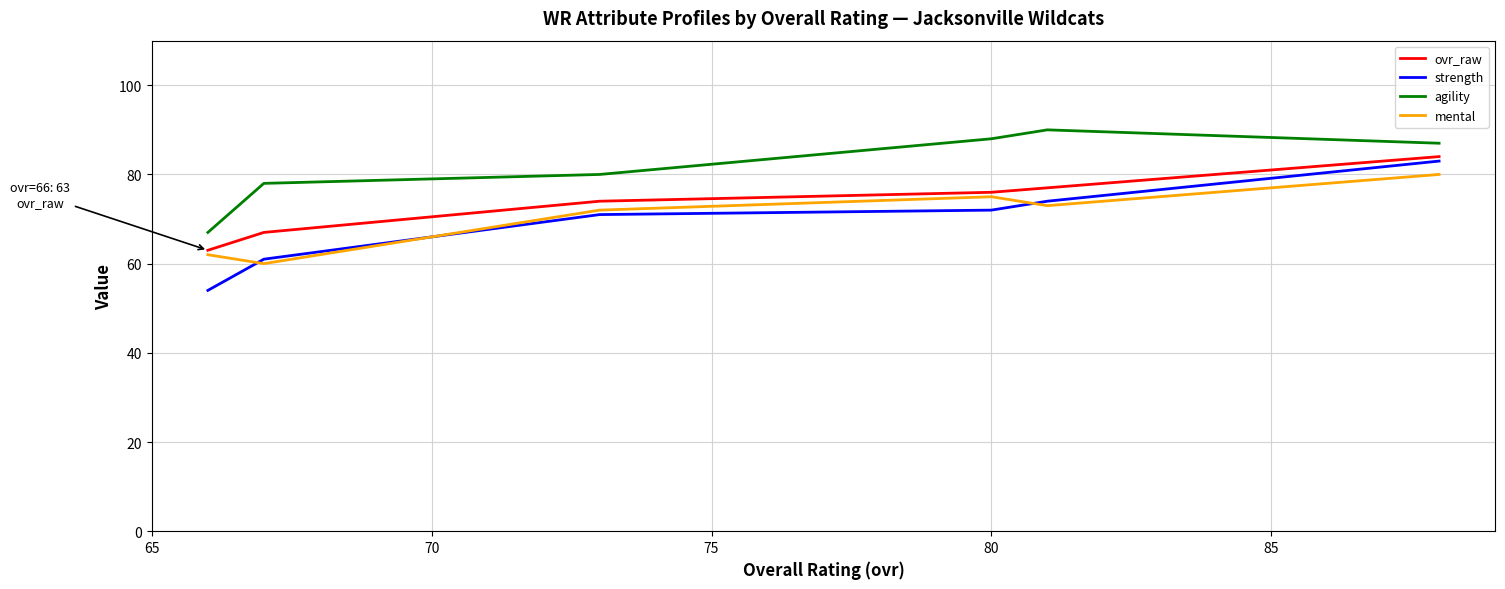

True or false: ovr_raw has a value of 43 at 85.

False